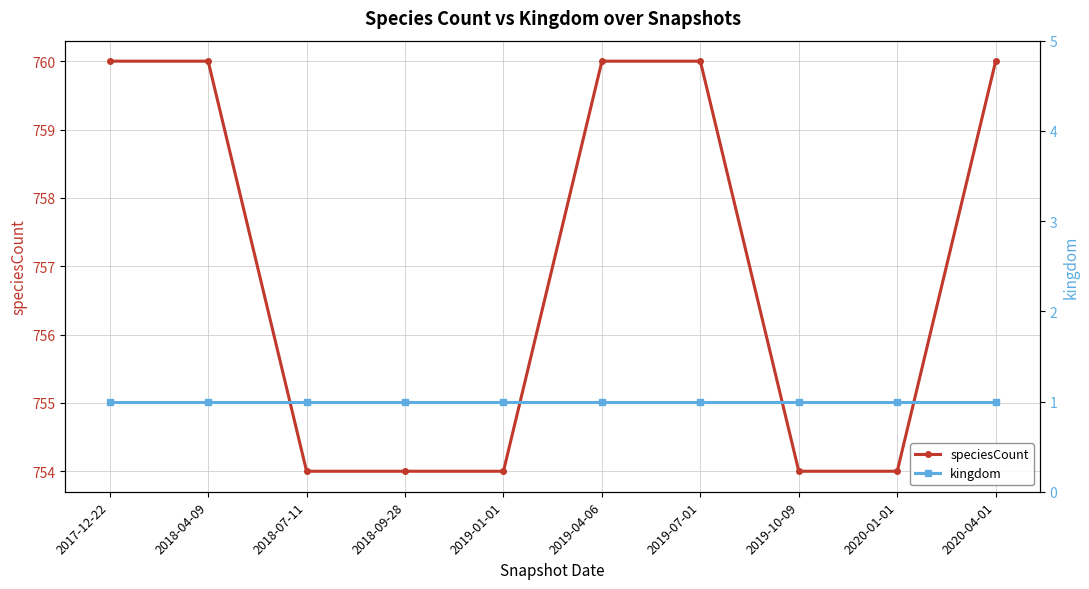

List the series in order of their peak value, highest first.

speciesCount, kingdom